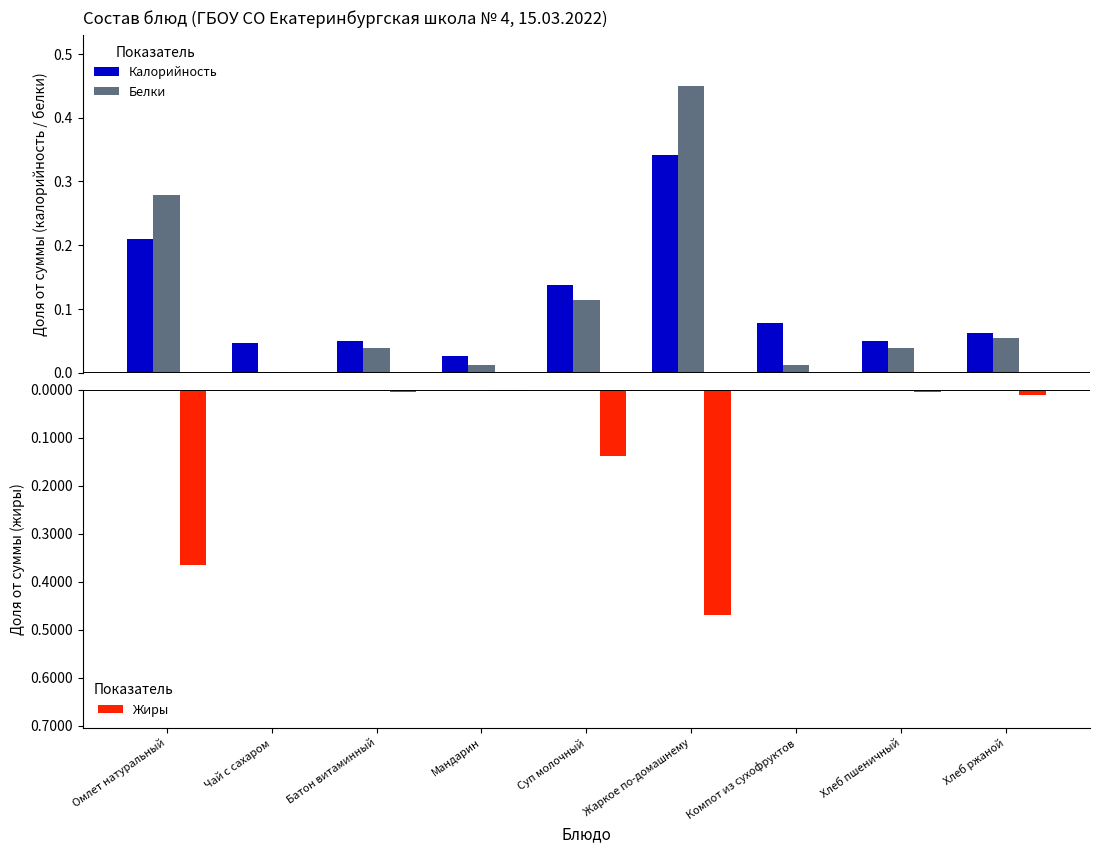

Read the Белки value at Суп молочный.

0.1